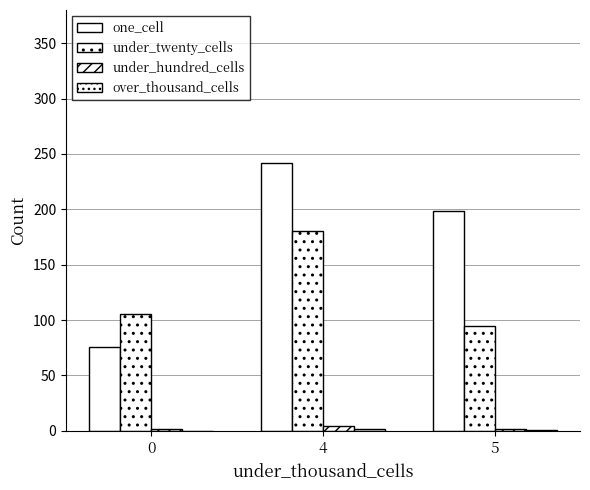

At how many categories does at least one series exceed 128?

2